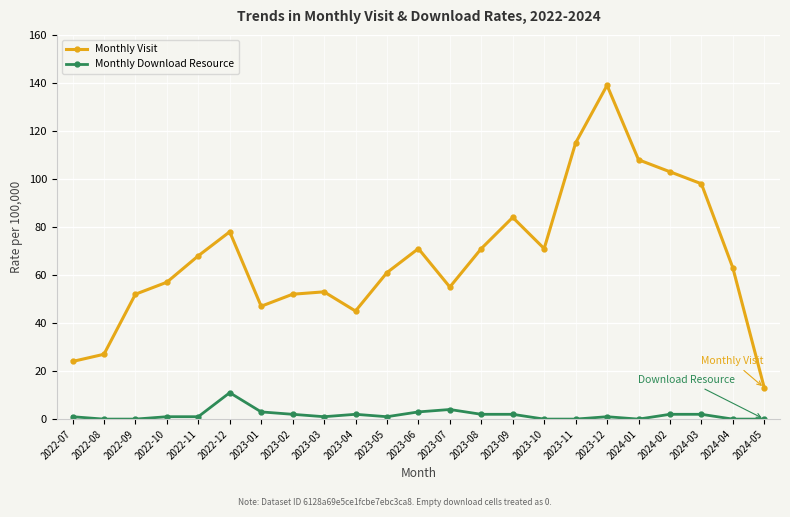

What is the sum of all Monthly Visit values?

1555